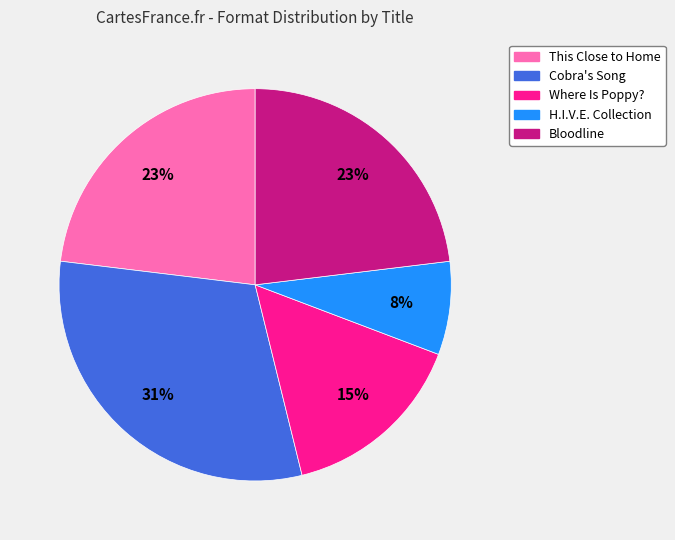

Combined, do Bloodline and H.I.V.E. Collection account for over 50%?

No